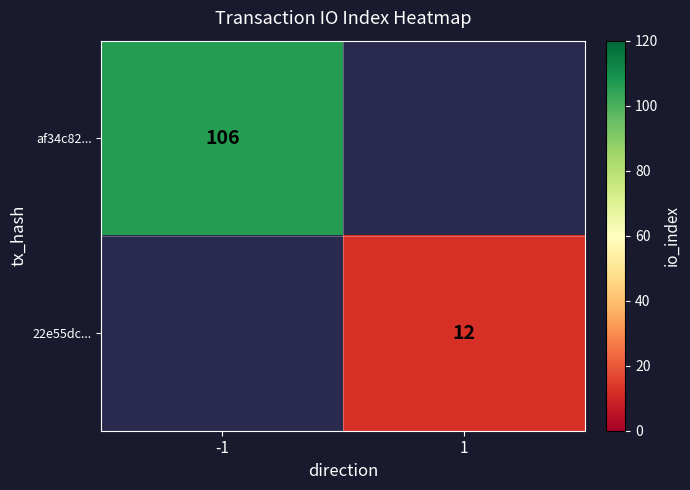

The af34c82... series shows 147 at -1. True or false?

False